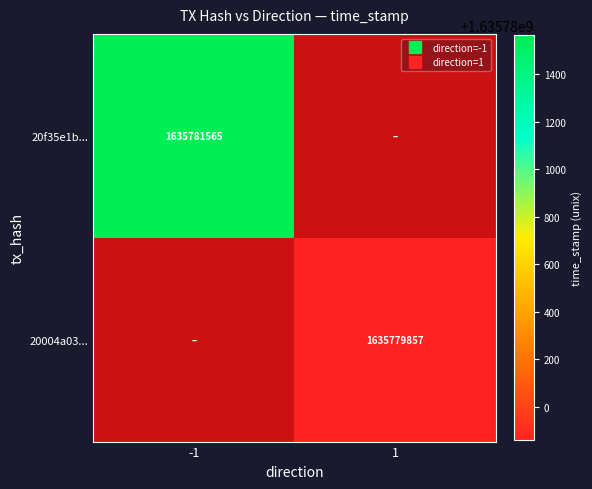

At how many categories does at least one series exceed 1635780971?

1